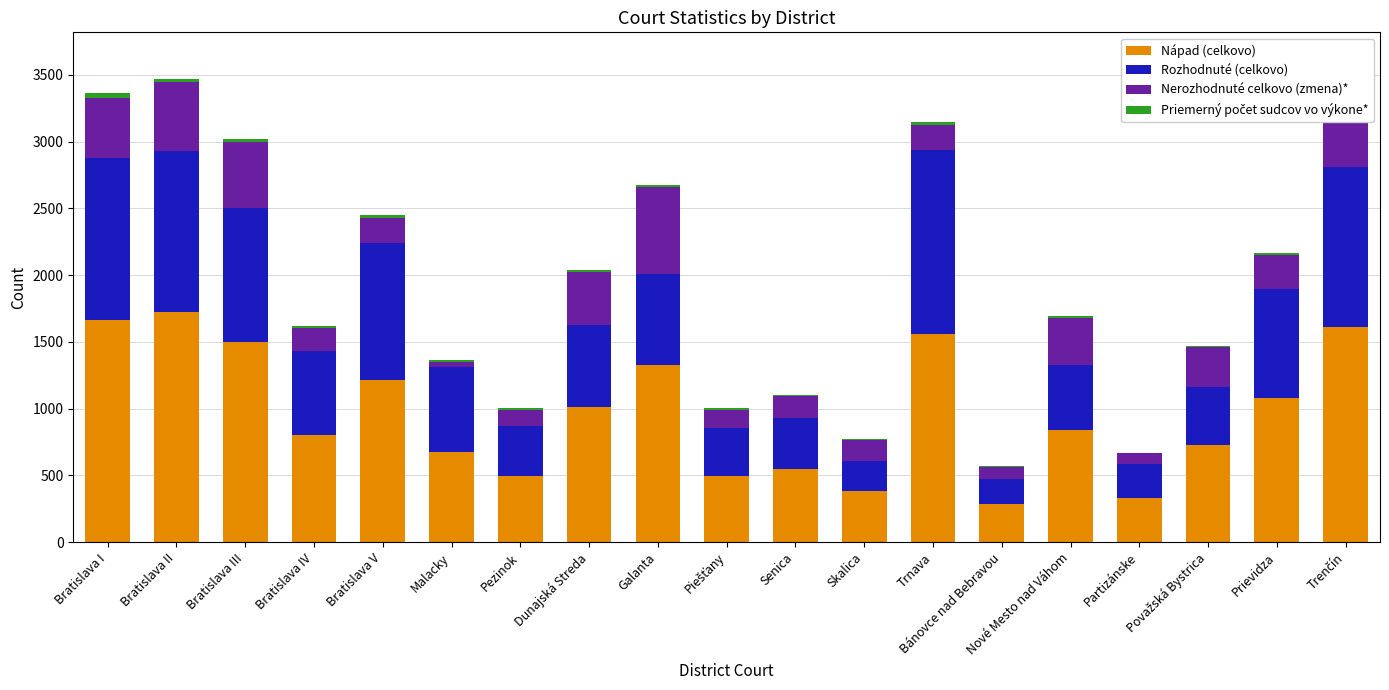

Is it true that Nápad (celkovo) equals 2342.8 at Bratislava I?

False